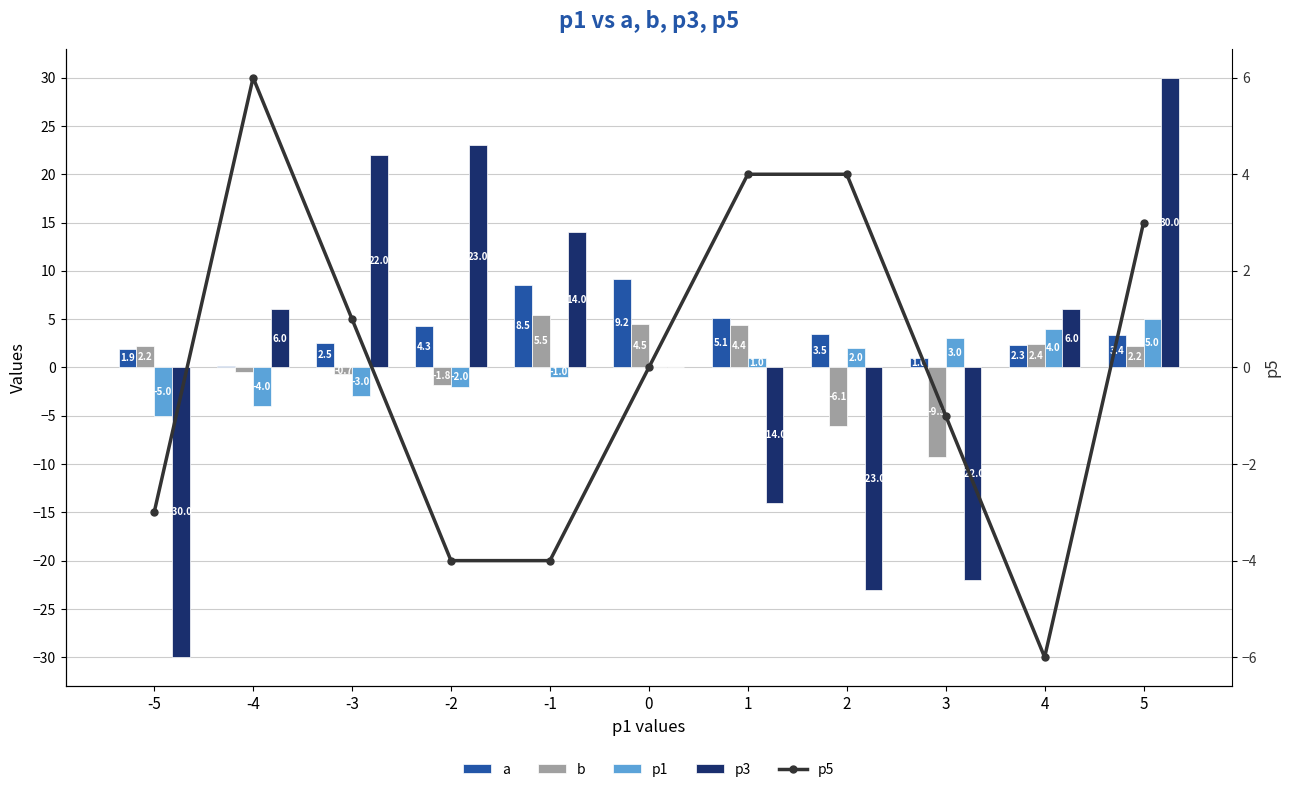

Reading left to right, extract all data points from this chart.

a: 1.9	0.2	2.5	4.3	8.5	9.2	5.1	3.5	1.0	2.3	3.4
b: 2.2	-0.4	-0.7	-1.8	5.5	4.5	4.4	-6.1	-9.3	2.4	2.2
p1: -5.0	-4.0	-3.0	-2.0	-1.0	0.0	1.0	2.0	3.0	4.0	5.0
p3: -30.0	6.0	22.0	23.0	14.0	0.0	-14.0	-23.0	-22.0	6.0	30.0
p5: -3.0	6.0	1.0	-4.0	-4.0	0.0	4.0	4.0	-1.0	-6.0	3.0